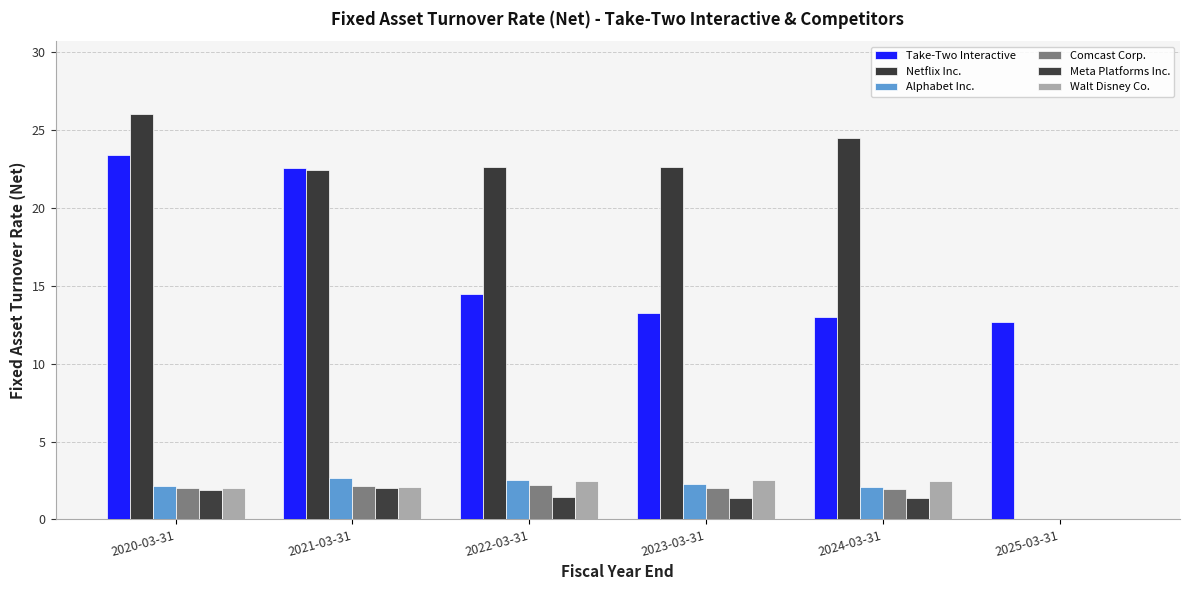

At which category does the chart reach its minimum across all series?

2025-03-31